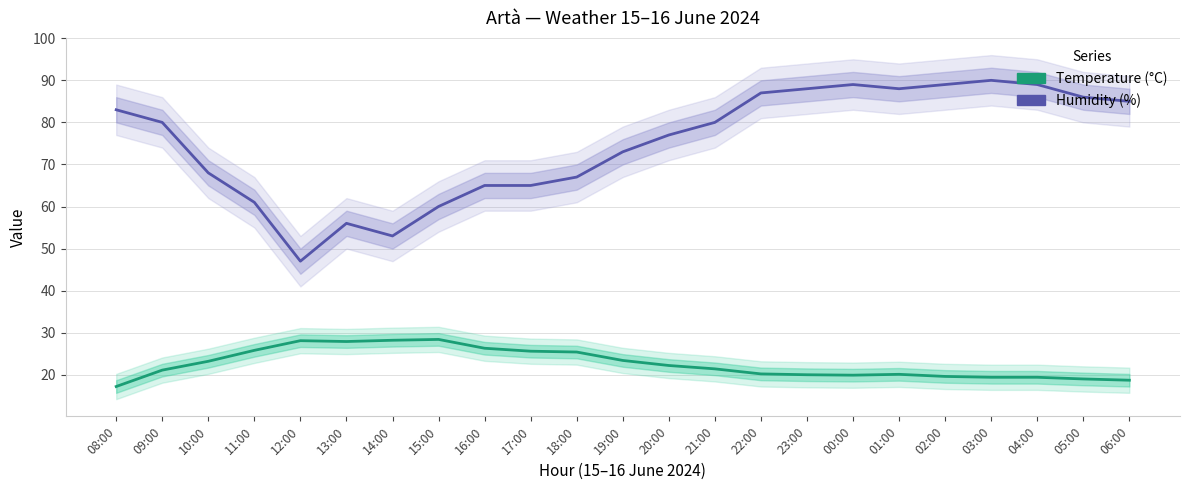

Which series has the largest total across all categories?

Humidity (%)